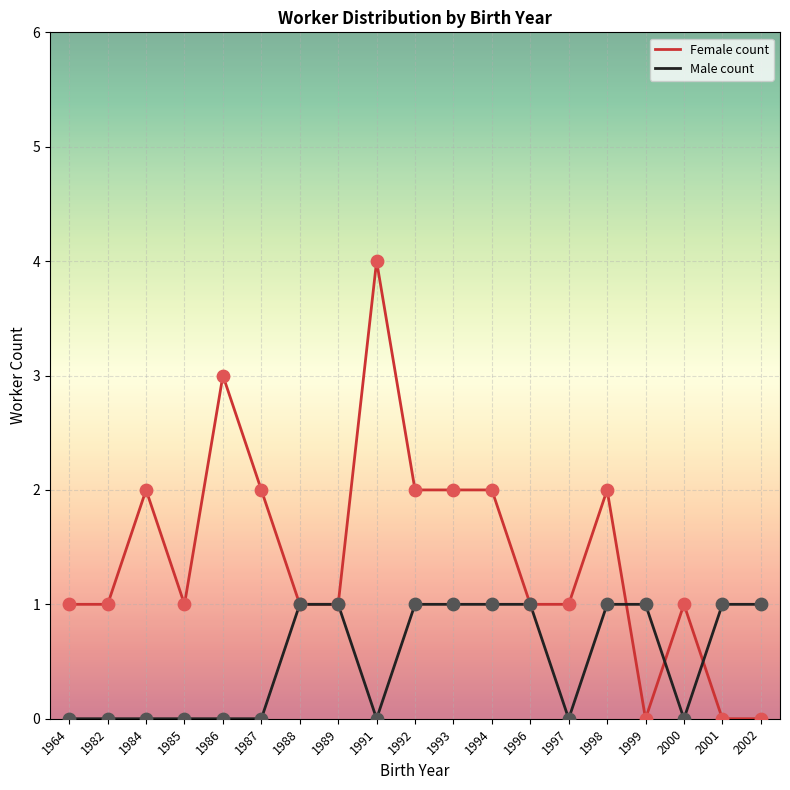

Which series changed the most between 1988 and 2000?

Male count